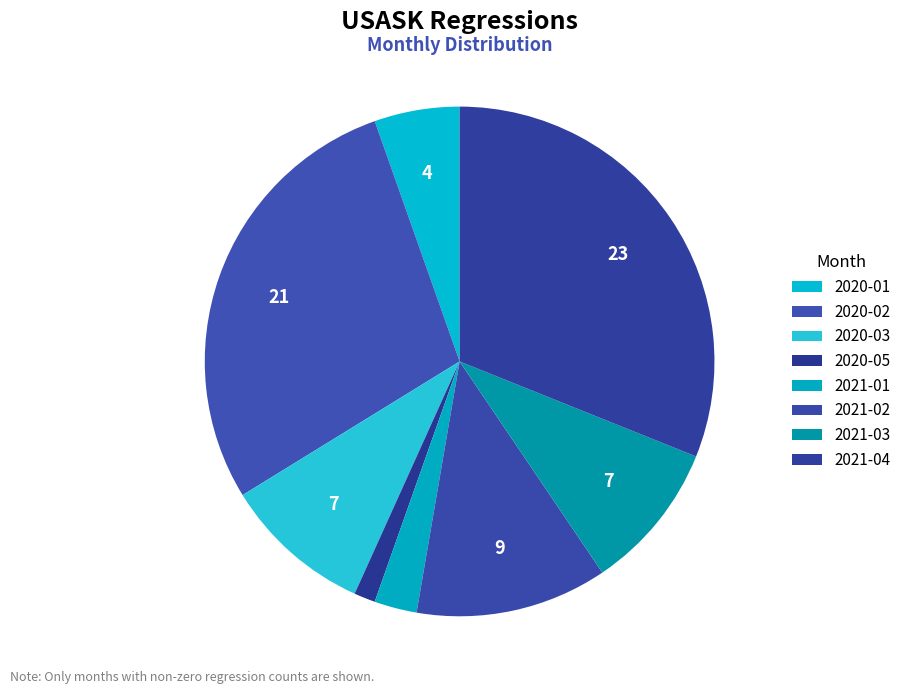

To the nearest percent, what is the combined percentage of 2020-01 and 2021-04?

36%